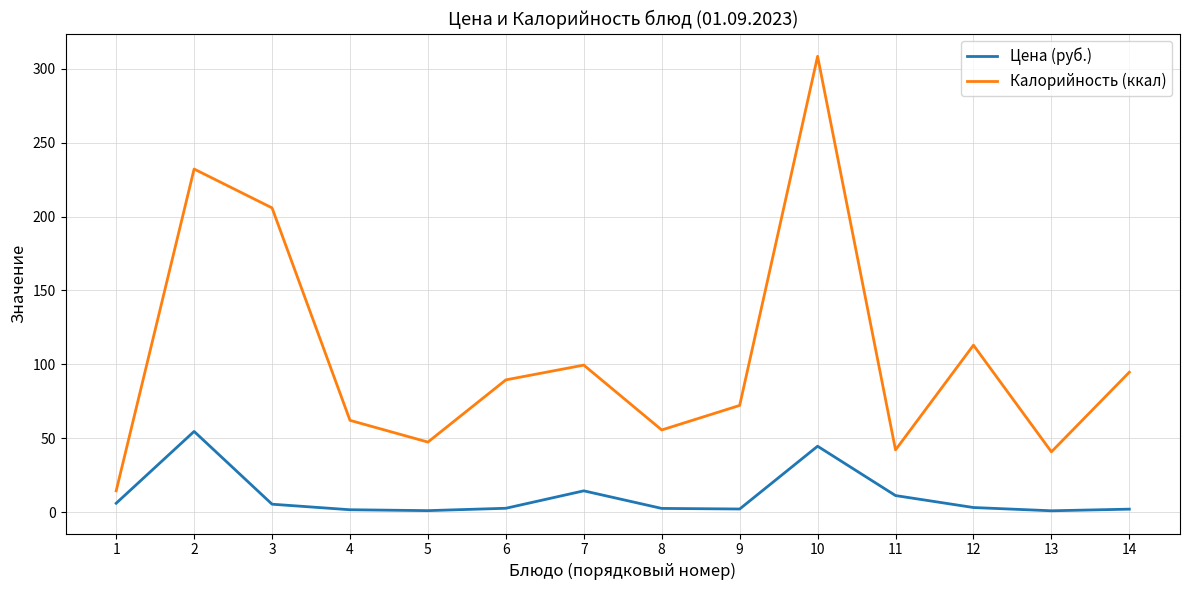

Where is the first local maximum for Калорийность (ккал)?

2